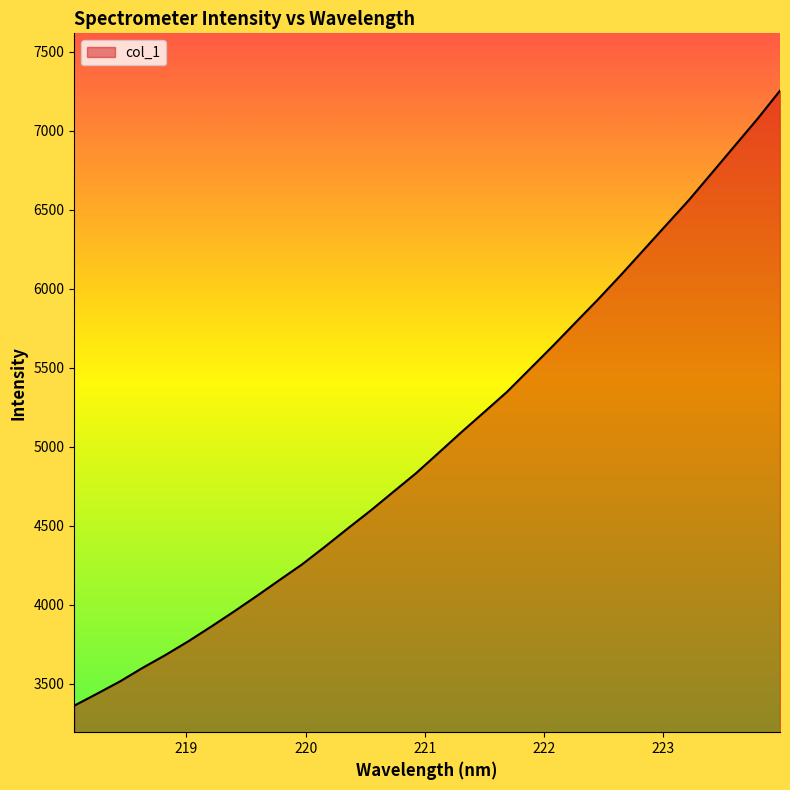

What is the smallest value displayed?

3362.7